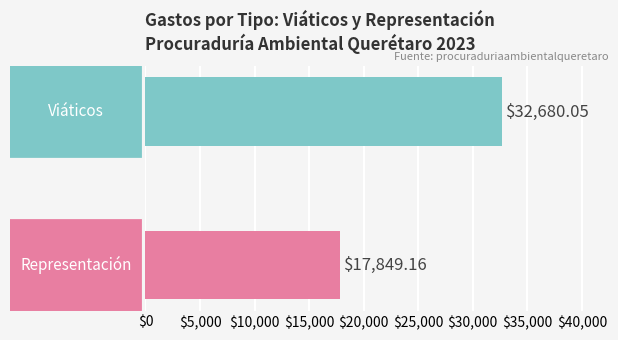

What is the difference between the maximum and minimum values?

14830.9